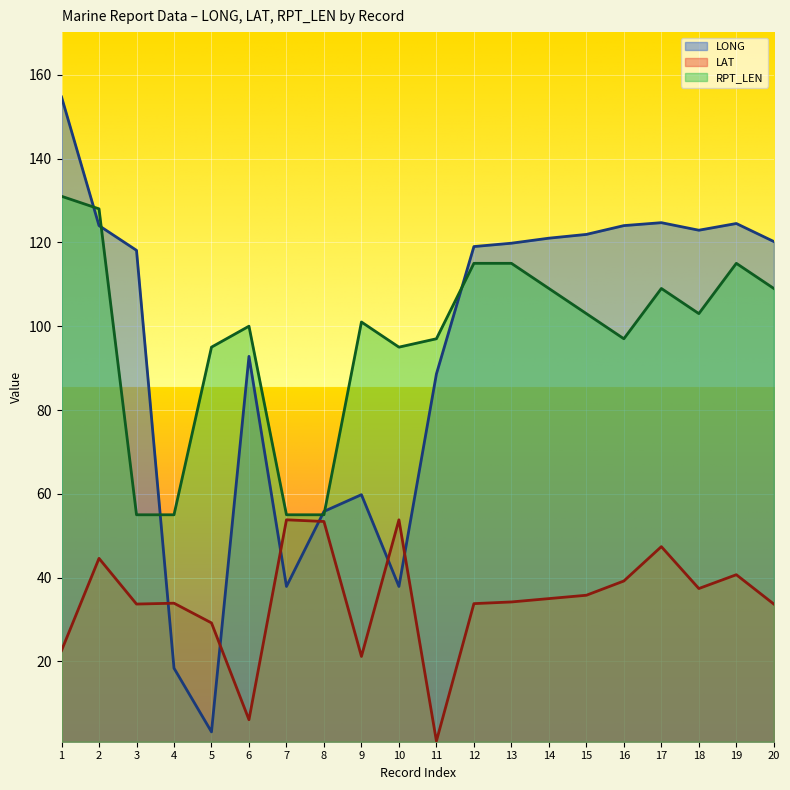

Reading right to left, extract all data points from this chart.

LONG: 120.2	124.5	122.9	124.7	124.0	121.9	121.0	119.8	119.0	88.6	37.9	59.8	55.8	37.9	92.8	3.2	18.4	118.1	124.0	154.7
LAT: 33.7	40.7	37.4	47.4	39.2	35.8	35.0	34.2	33.8	1.0	53.8	21.2	53.4	53.8	6.1	29.2	33.9	33.7	44.6	22.6
RPT_LEN: 109.0	115.0	103.0	109.0	97.0	103.0	109.0	115.0	115.0	97.0	95.0	101.0	55.0	55.0	100.0	95.0	55.0	55.0	128.0	131.0